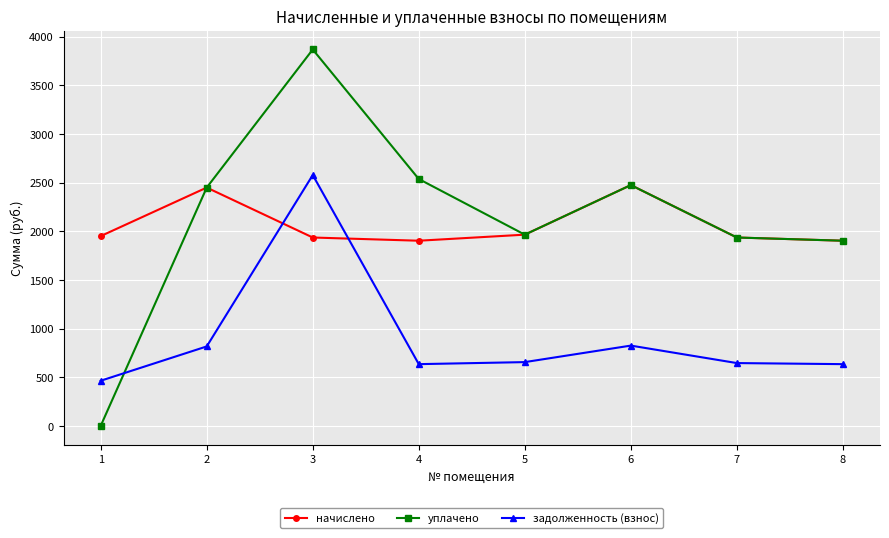

What is the value of the уплачено point at the 8th from the left?

1902.7